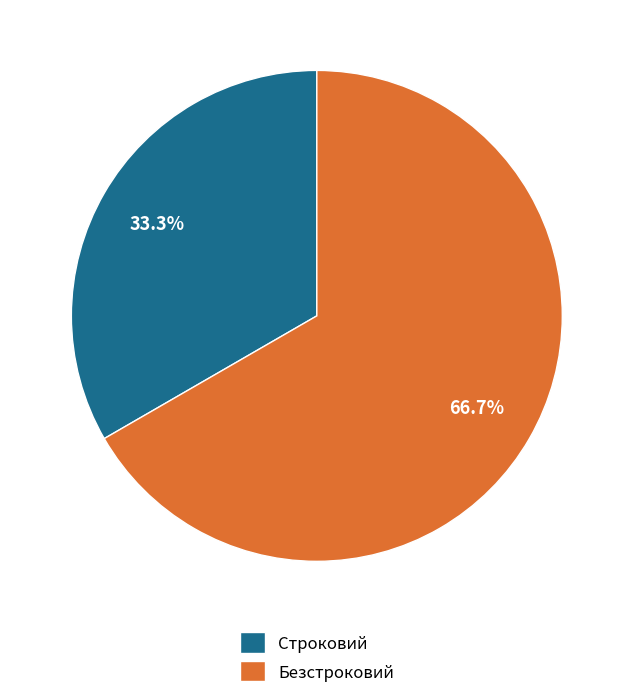

What is the total percentage of Строковий and Безстроковий?

100.0%